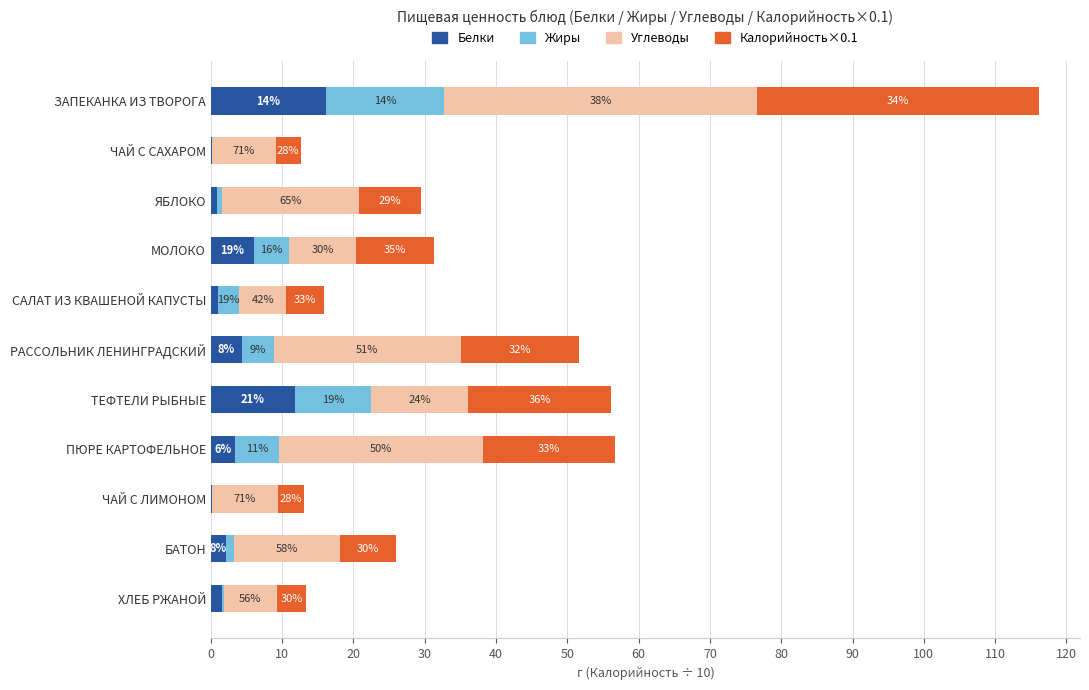

What are all the series names shown in the legend?

Белки, Жиры, Углеводы, Калорийность×0.1